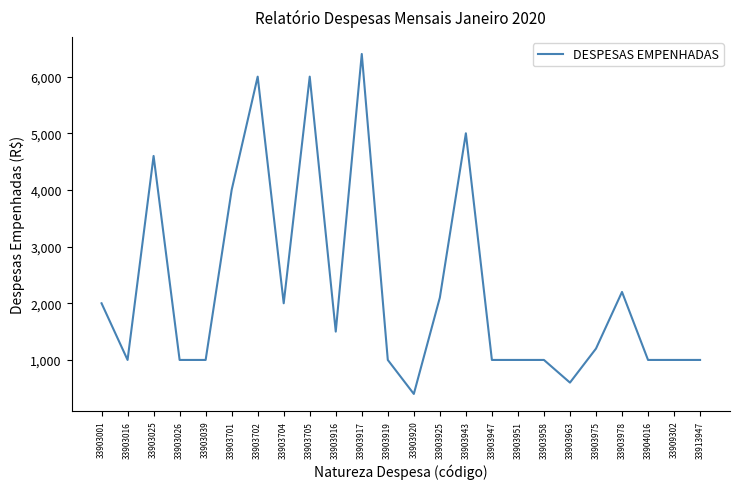

Read the value at 33903026, to the nearest 50.

1000